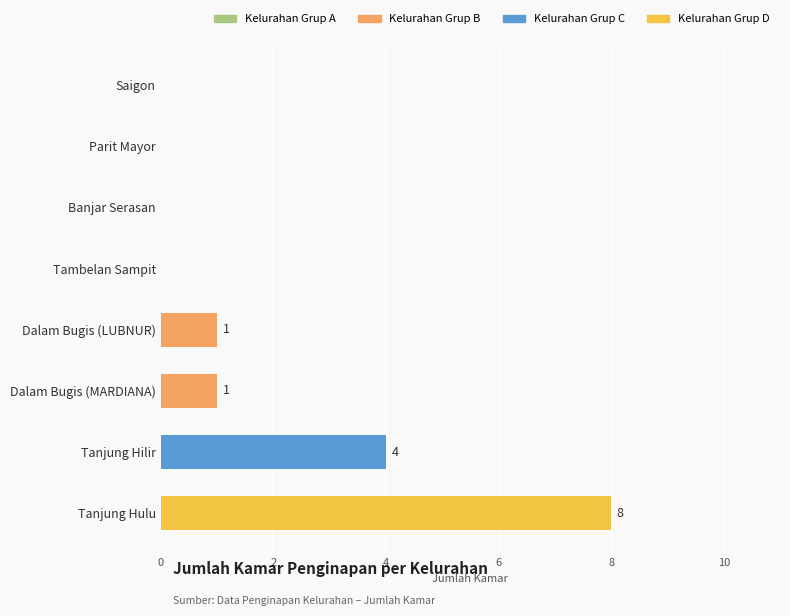

The chart shows a value of 5 at Saigon. True or false?

False